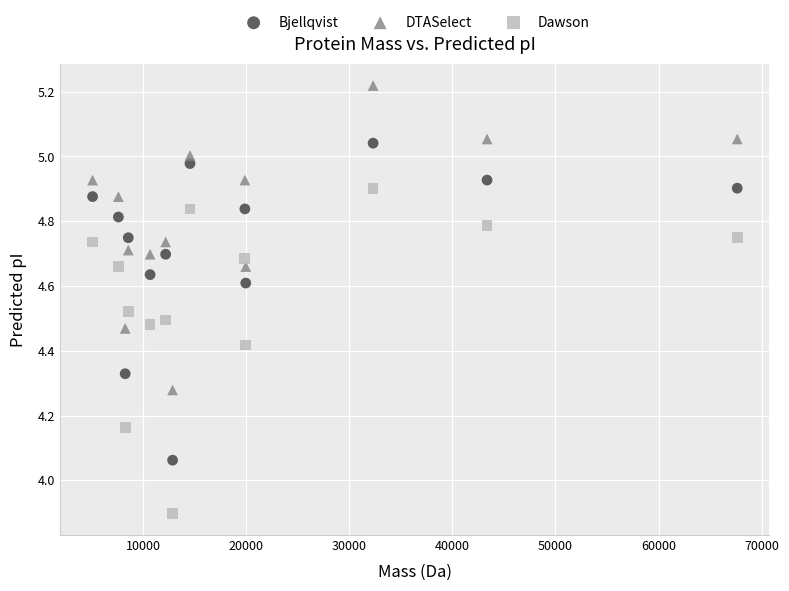

Which series reaches the maximum Y coordinate?

DTASelect